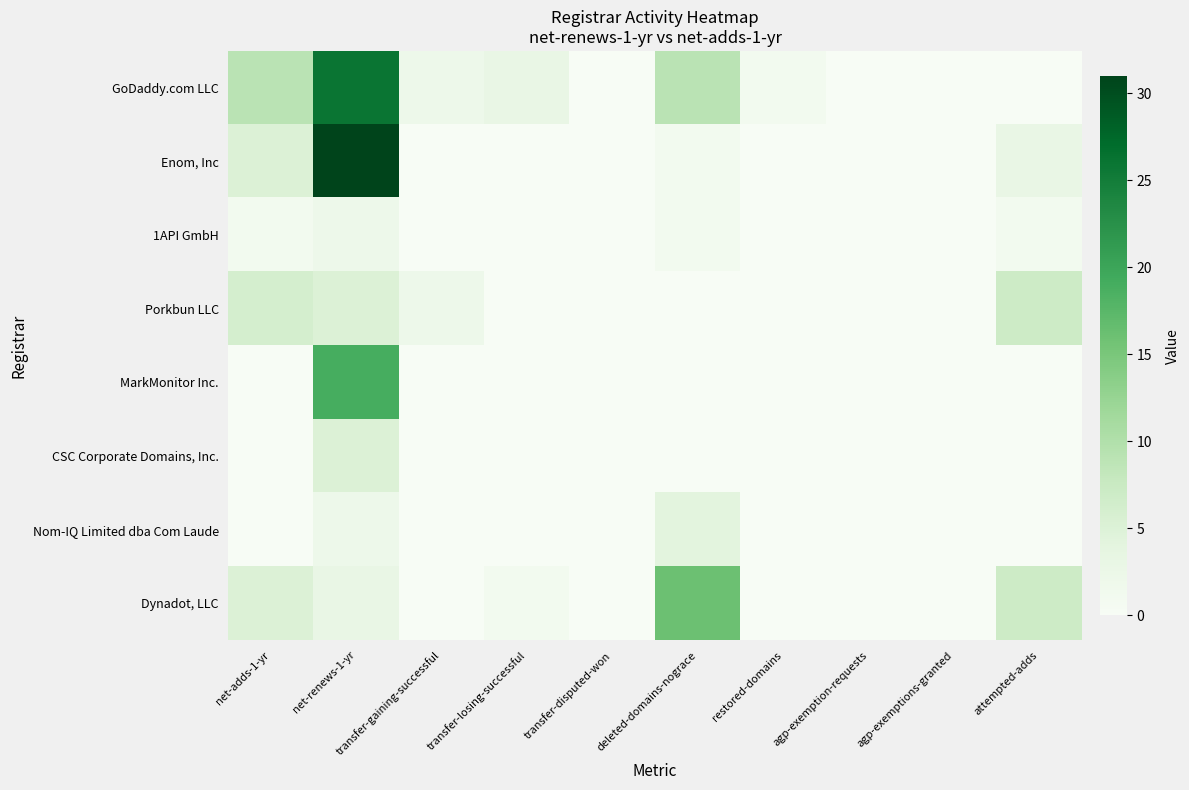

Reading left to right, what are all the values shown in this chart?

GoDaddy.com LLC: net-adds-1-yr=9	net-renews-1-yr=26	transfer-gaining-successful=2	transfer-losing-successful=3	transfer-disputed-won=0	deleted-domains-nograce=9	restored-domains=1	agp-exemption-requests=0	agp-exemptions-granted=0	attempted-adds=0
Enom, Inc: net-adds-1-yr=5	net-renews-1-yr=31	transfer-gaining-successful=0	transfer-losing-successful=0	transfer-disputed-won=0	deleted-domains-nograce=1	restored-domains=0	agp-exemption-requests=0	agp-exemptions-granted=0	attempted-adds=3
1API GmbH: net-adds-1-yr=1	net-renews-1-yr=2	transfer-gaining-successful=0	transfer-losing-successful=0	transfer-disputed-won=0	deleted-domains-nograce=1	restored-domains=0	agp-exemption-requests=0	agp-exemptions-granted=0	attempted-adds=1
Porkbun LLC: net-adds-1-yr=6	net-renews-1-yr=5	transfer-gaining-successful=2	transfer-losing-successful=0	transfer-disputed-won=0	deleted-domains-nograce=0	restored-domains=0	agp-exemption-requests=0	agp-exemptions-granted=0	attempted-adds=7
MarkMonitor Inc.: net-adds-1-yr=0	net-renews-1-yr=19	transfer-gaining-successful=0	transfer-losing-successful=0	transfer-disputed-won=0	deleted-domains-nograce=0	restored-domains=0	agp-exemption-requests=0	agp-exemptions-granted=0	attempted-adds=0
CSC Corporate Domains, Inc.: net-adds-1-yr=0	net-renews-1-yr=5	transfer-gaining-successful=0	transfer-losing-successful=0	transfer-disputed-won=0	deleted-domains-nograce=0	restored-domains=0	agp-exemption-requests=0	agp-exemptions-granted=0	attempted-adds=0
Nom-IQ Limited dba Com Laude: net-adds-1-yr=0	net-renews-1-yr=2	transfer-gaining-successful=0	transfer-losing-successful=0	transfer-disputed-won=0	deleted-domains-nograce=4	restored-domains=0	agp-exemption-requests=0	agp-exemptions-granted=0	attempted-adds=0
Dynadot, LLC: net-adds-1-yr=5	net-renews-1-yr=3	transfer-gaining-successful=0	transfer-losing-successful=1	transfer-disputed-won=0	deleted-domains-nograce=16	restored-domains=0	agp-exemption-requests=0	agp-exemptions-granted=0	attempted-adds=7